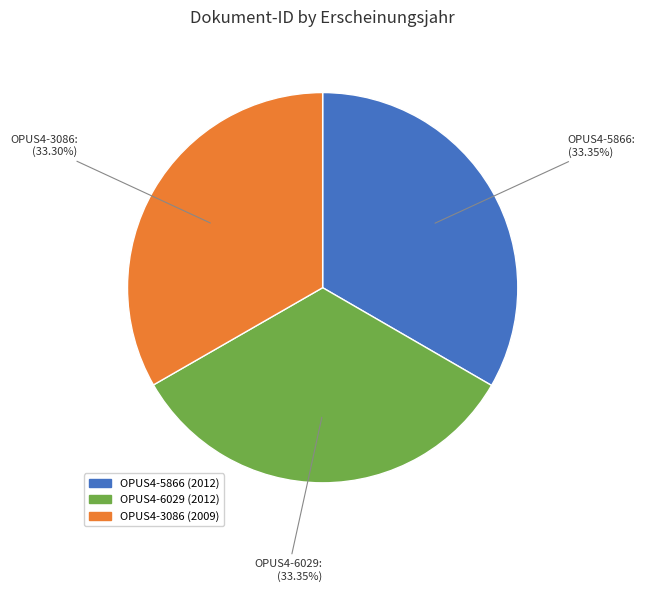

Count the number of slices in the pie.

3